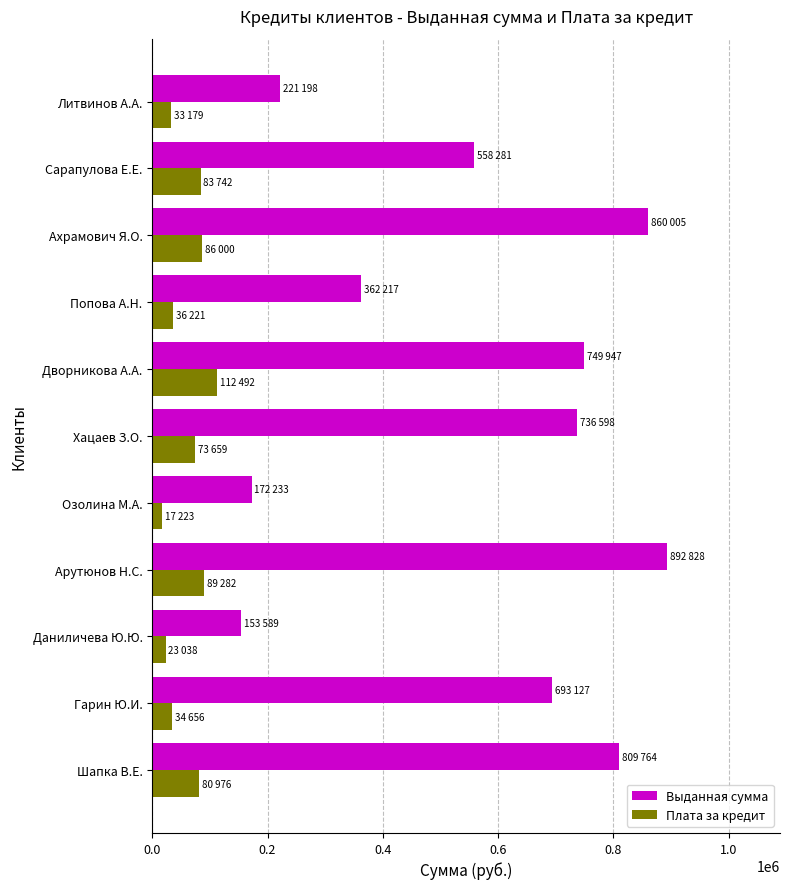

Which category has the highest value across all series?

Арутюнов Н.С.